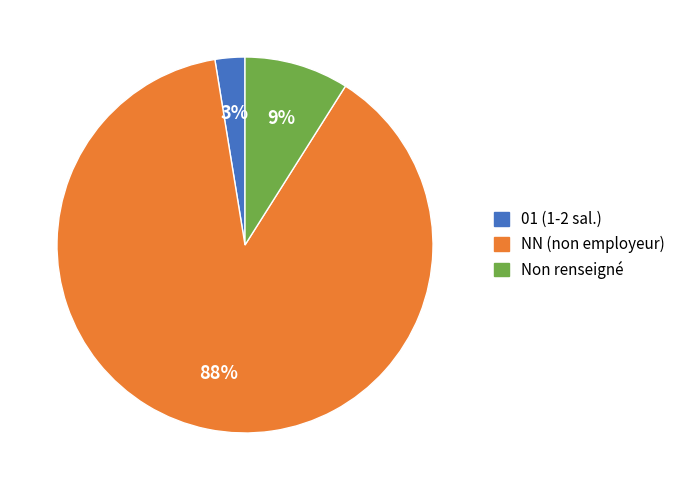

Is the sum of Non renseigné and 01 (1-2 sal.) greater than half?

No